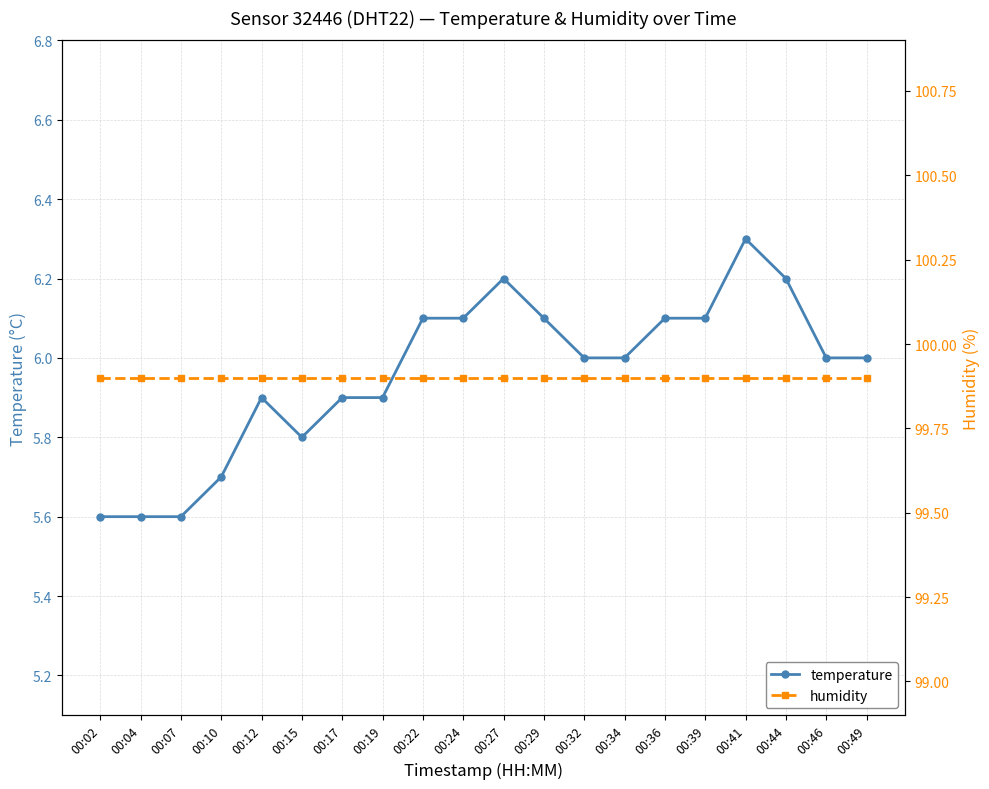

True or false: temperature has more than 0 points higher than both neighbors.

True